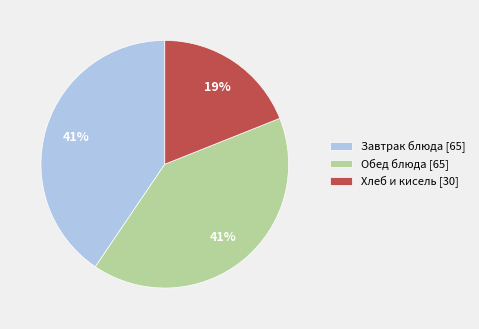

Is there any slice that represents more than half of the pie?

No